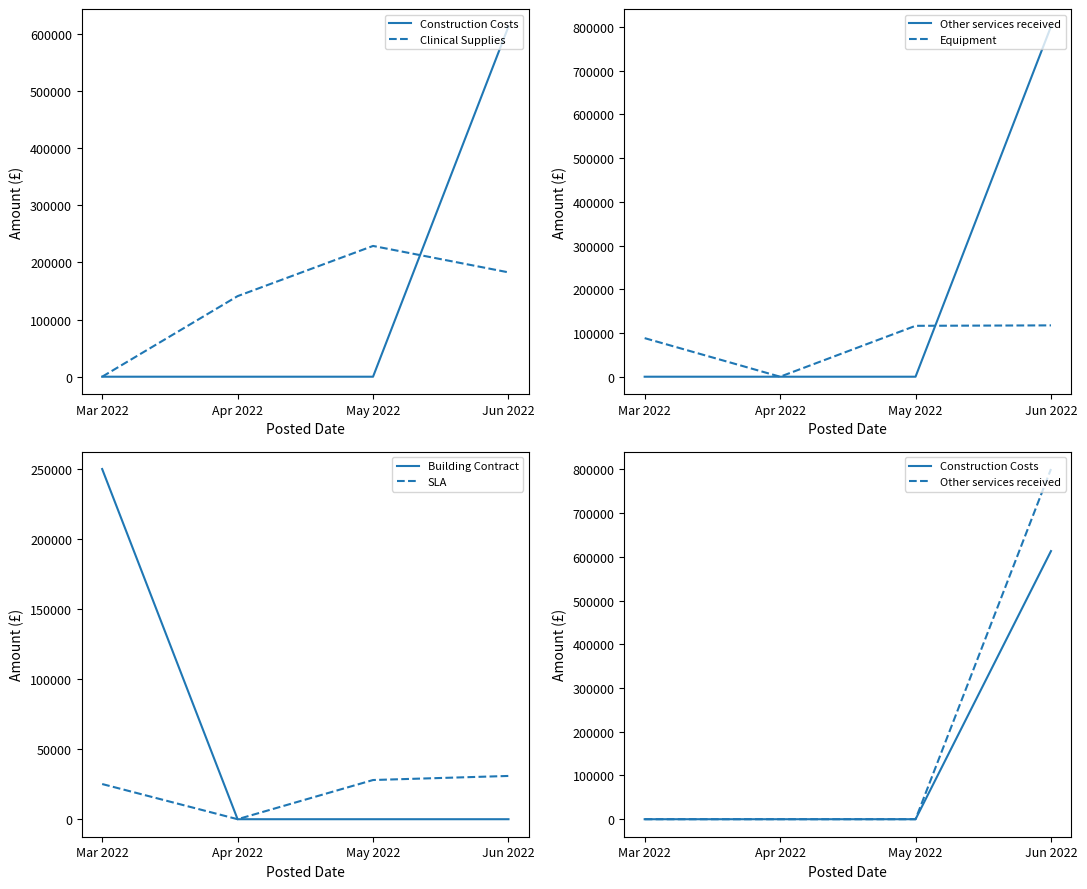

What position from the left is Mar 2022?

1